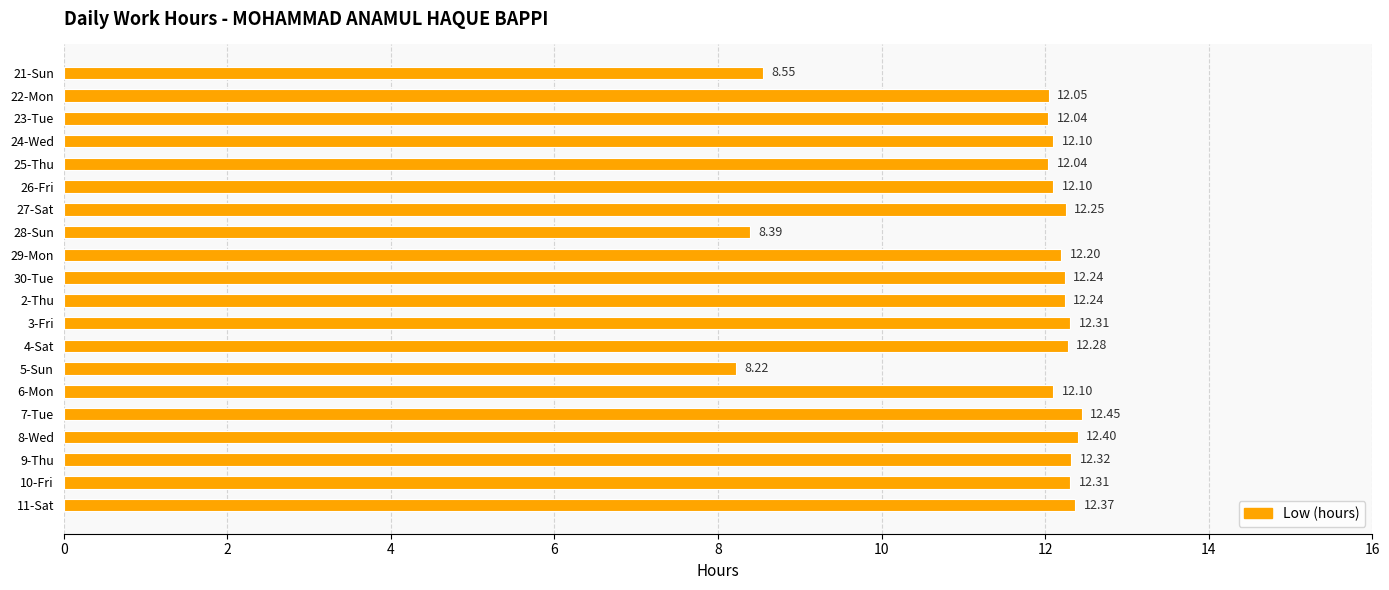

What is the smallest value displayed?

8.2